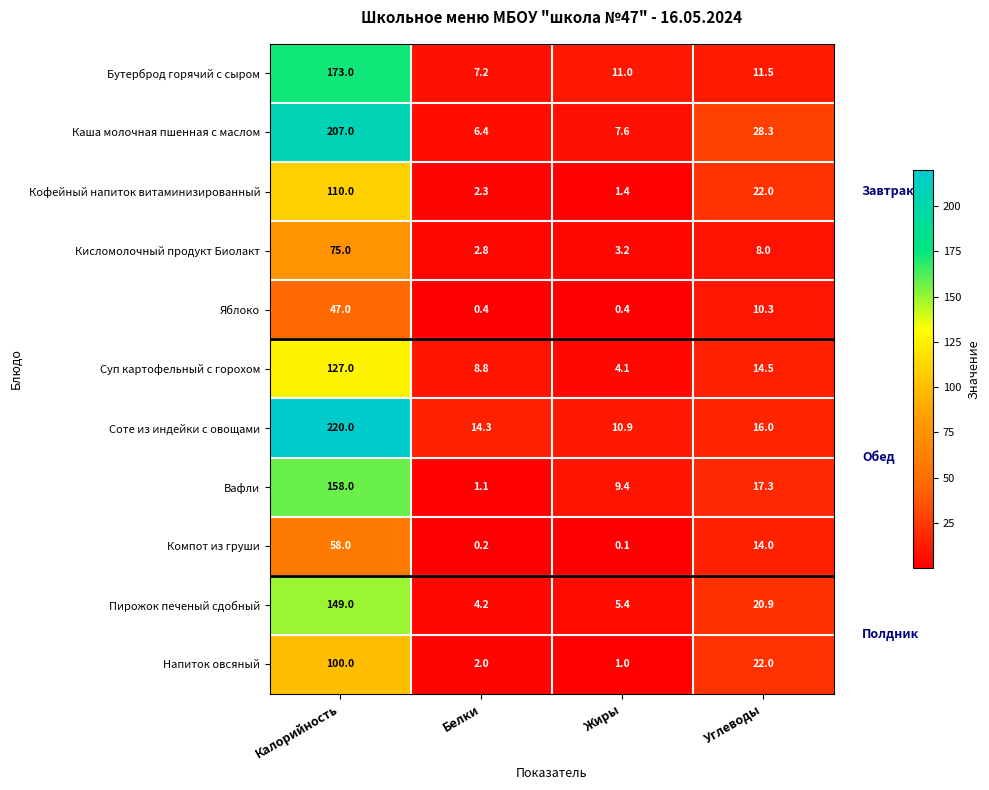

Is it true that Напиток овсяный equals 3.0 at Белки?

False